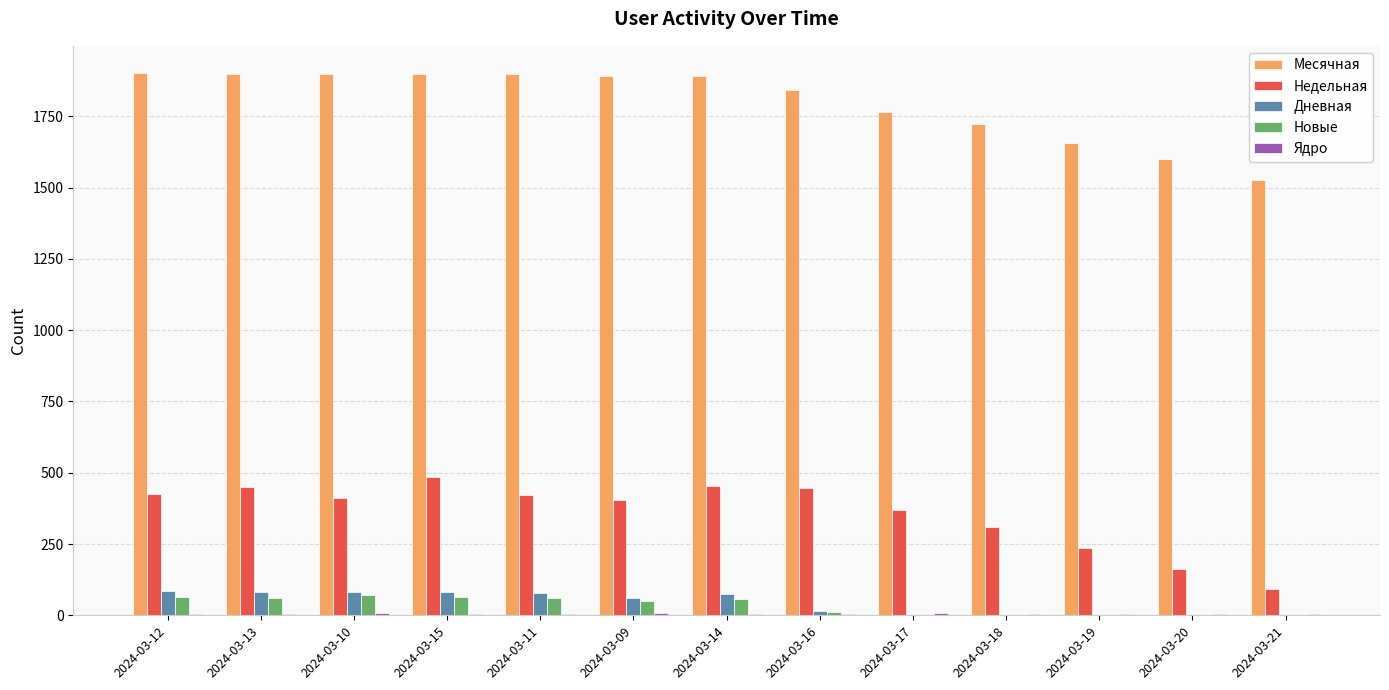

Which series has the largest total across all categories?

Месячная